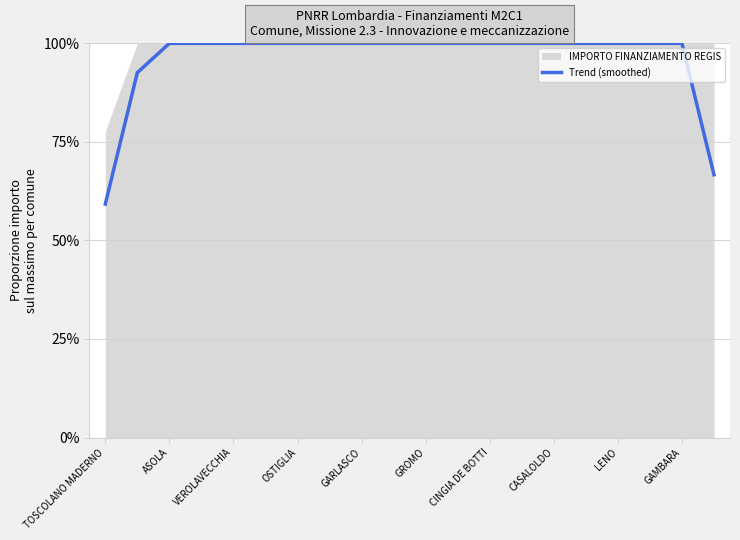

How many lines are shown in the chart?

1